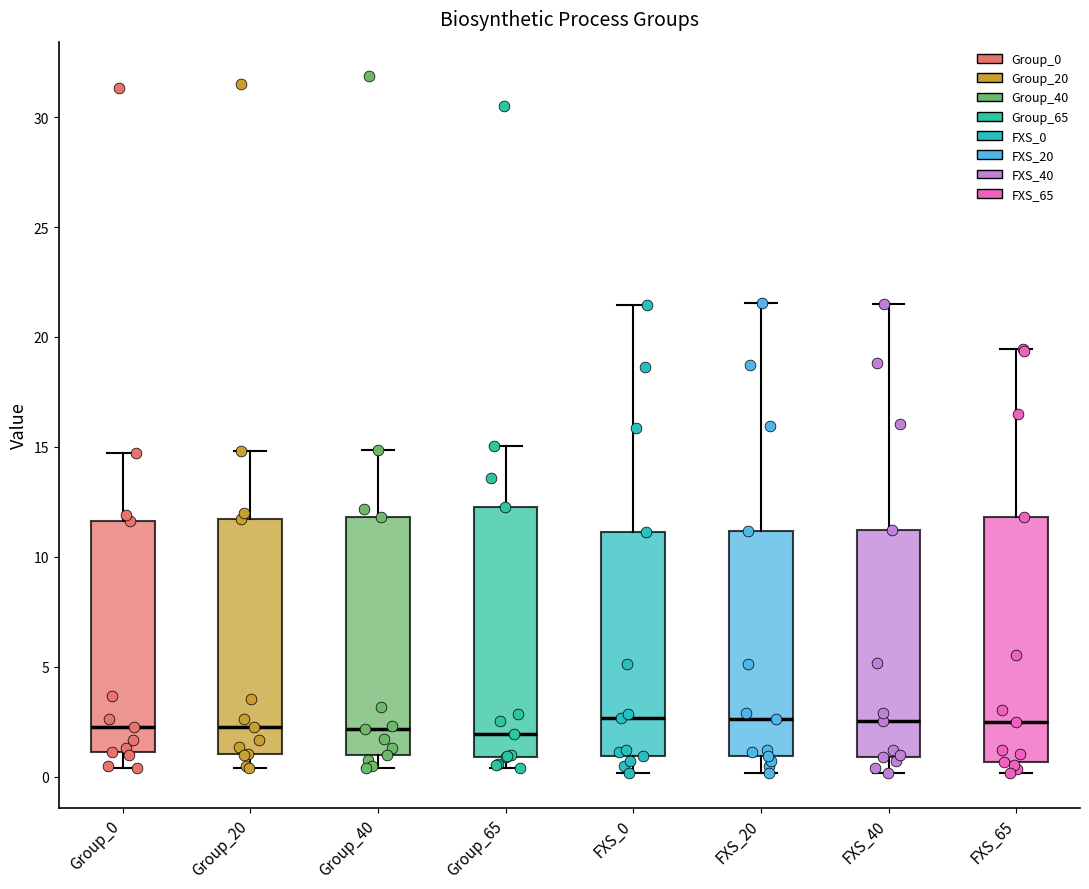

Reading left to right, read every box against the y-axis: the position of its median line, the range the box covers, and the ends of its whiskers. The values are not printed on the chart, so give them approximately, as read against the axis.

Group_0: median 2.5, box 1.0 to 11.5, whiskers 0.5 to 14.5
Group_20: median 2.5, box 1.0 to 11.5, whiskers 0.5 to 15.0
Group_40: median 2.0, box 1.0 to 12.0, whiskers 0.5 to 15.0
Group_65: median 2.0, box 1.0 to 12.5, whiskers 0.5 to 15.0
FXS_0: median 2.5, box 1.0 to 11.0, whiskers 0.0 to 21.5
FXS_20: median 2.5, box 1.0 to 11.0, whiskers 0.0 to 21.5
FXS_40: median 2.5, box 1.0 to 11.0, whiskers 0.0 to 21.5
FXS_65: median 2.5, box 0.5 to 12.0, whiskers 0.0 to 19.5